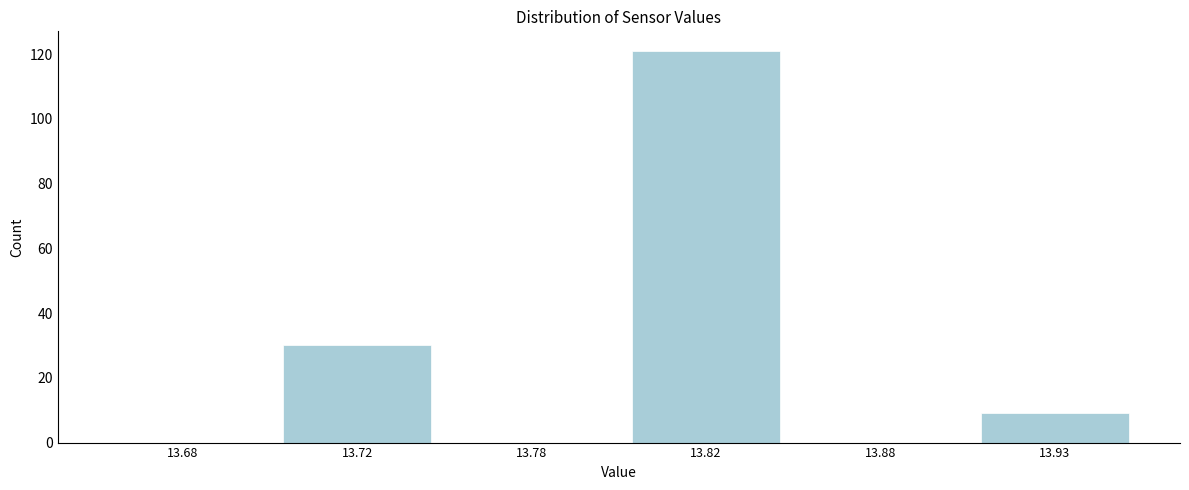

Reading left to right, transcribe all the data shown in this chart.

13.68=0	13.72=30	13.78=0	13.82=121	13.88=0	13.93=9